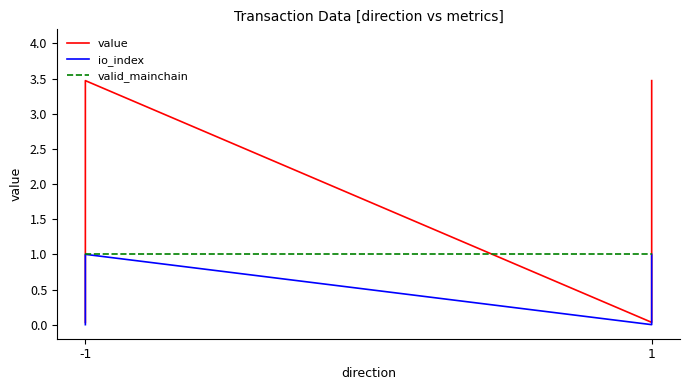

How many categories are shown in the chart?

4